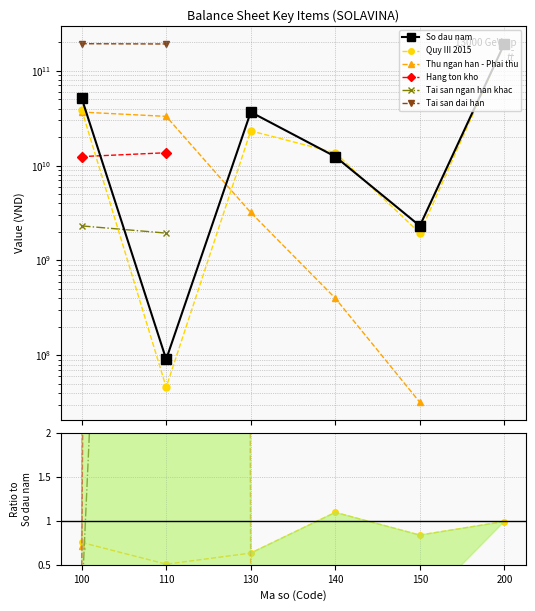

What are all the series names shown in the legend?

So dau nam, Quy III 2015, Thu ngan han - Phai thu, Hang ton kho, Tai san ngan han khac, Tai san dai han